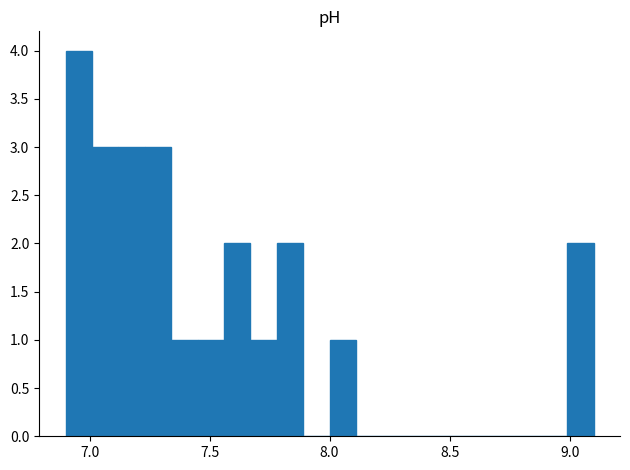

Around what value on the x-axis is the tallest bar? Give the approximate position of its centre, as read against the axis.

6.95